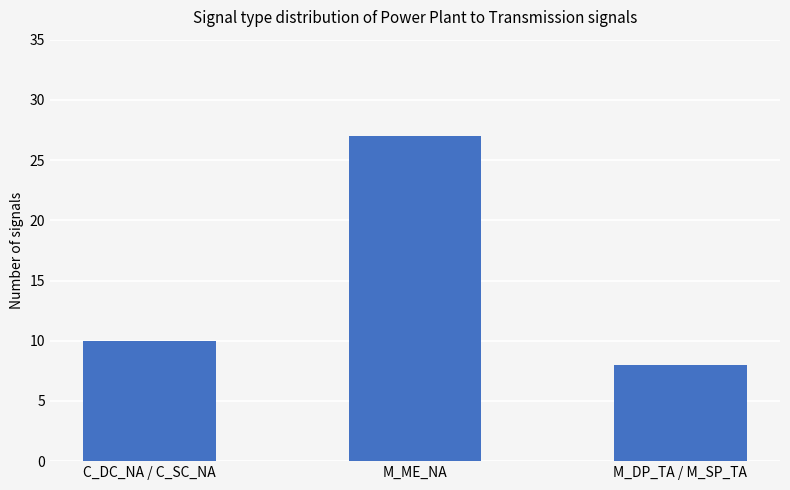

Rank the categories by value from highest to lowest.

M_ME_NA, C_DC_NA / C_SC_NA, M_DP_TA / M_SP_TA